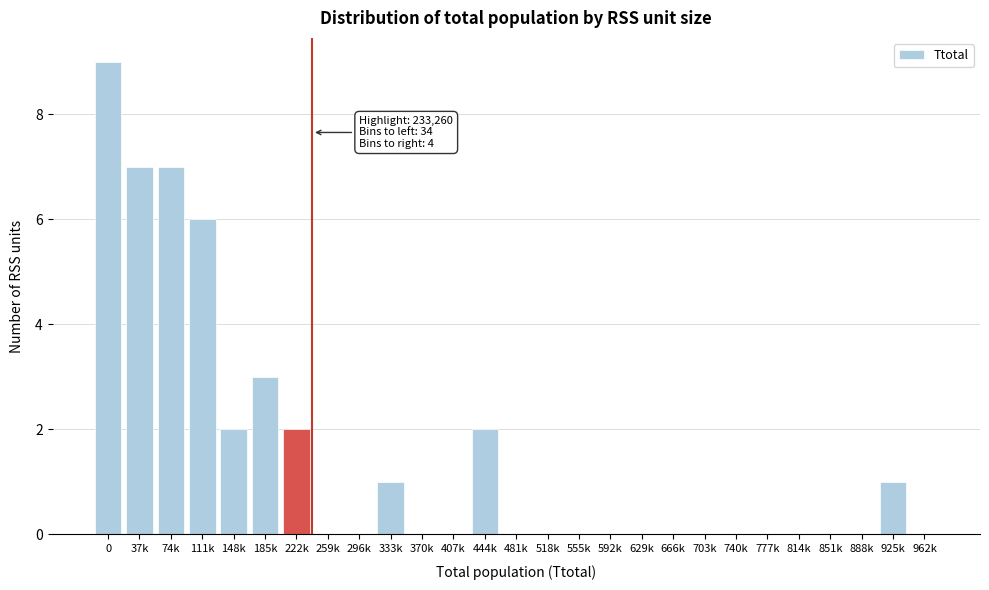

Reading right to left, list all the values displayed in this chart.

962k=0	925k=1	888k=0	851k=0	814k=0	777k=0	740k=0	703k=0	666k=0	629k=0	592k=0	555k=0	518k=0	481k=0	444k=2	407k=0	370k=0	333k=1	296k=0	259k=0	222k=2	185k=3	148k=2	111k=6	74k=7	37k=7	0=9